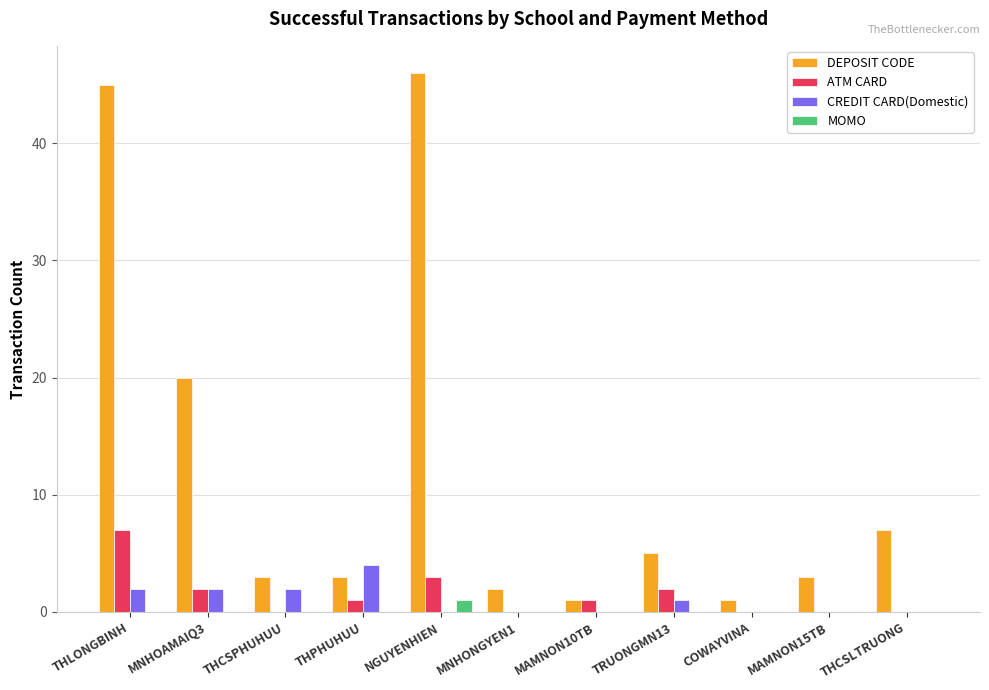

What is the maximum value for DEPOSIT CODE?

46